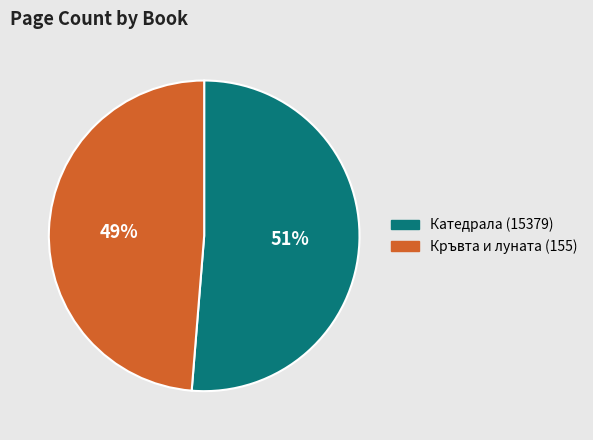

Count the number of slices in the pie.

2